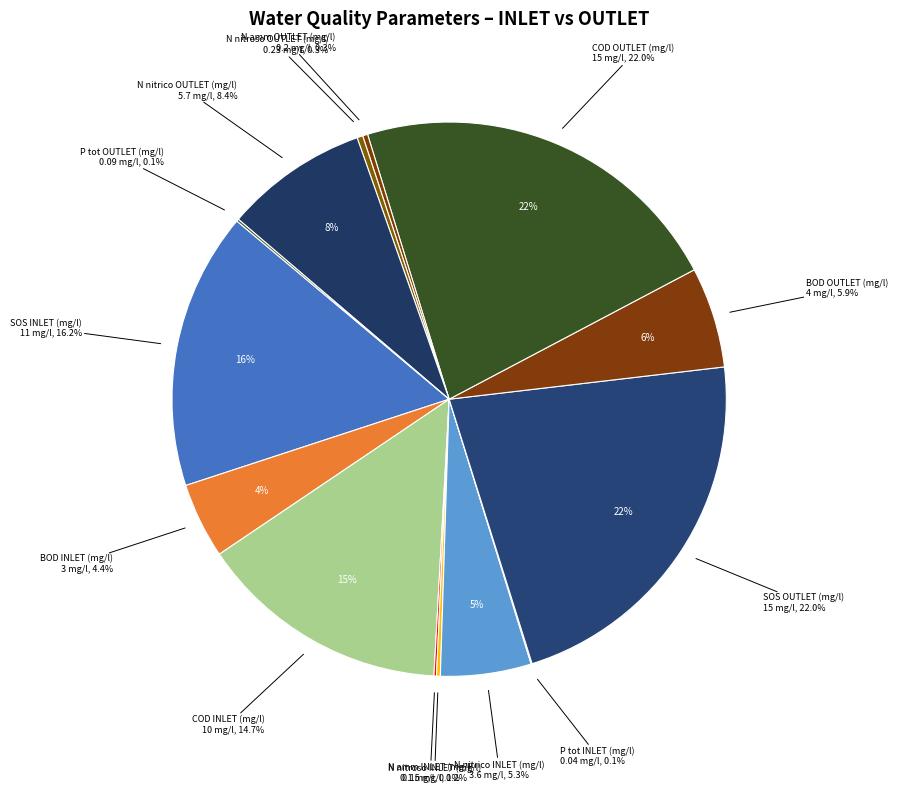

How many slices are in this pie chart?

14